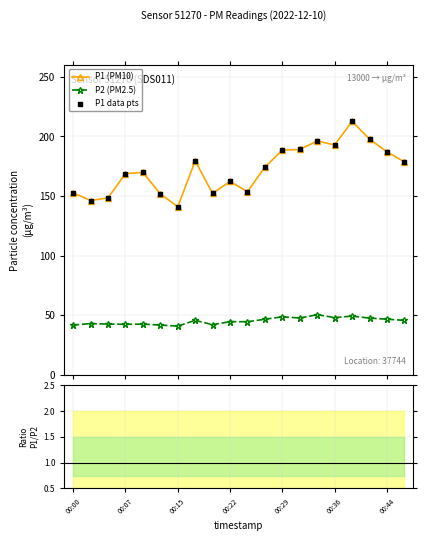

Which series has the widest spread of Y values?

P1 (PM10)